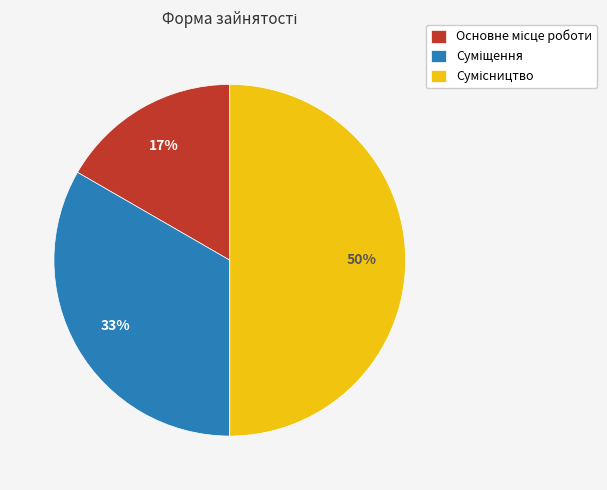

How many slices are in this pie chart?

3